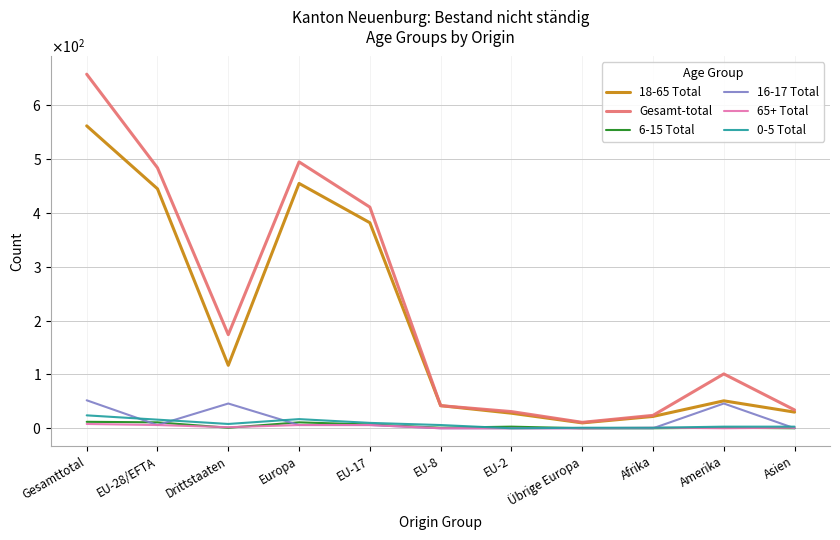

Between Amerika and Asien, which series saw the biggest shift?

Gesamt-total